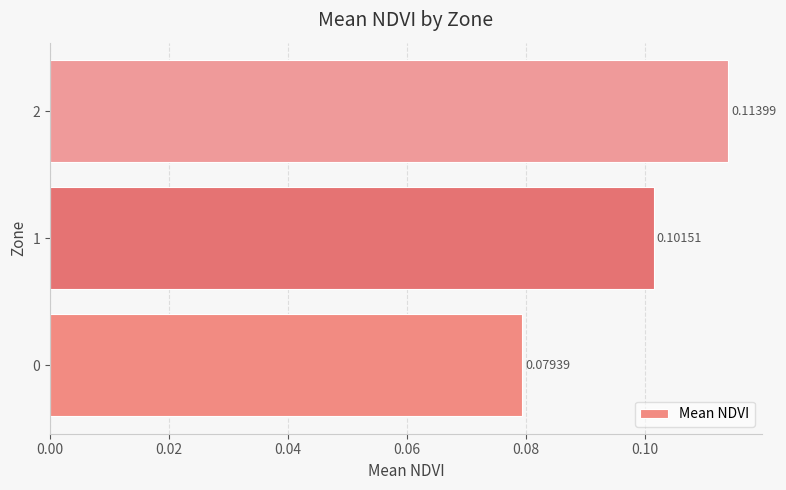

At which category does the chart reach its peak across all series?

2